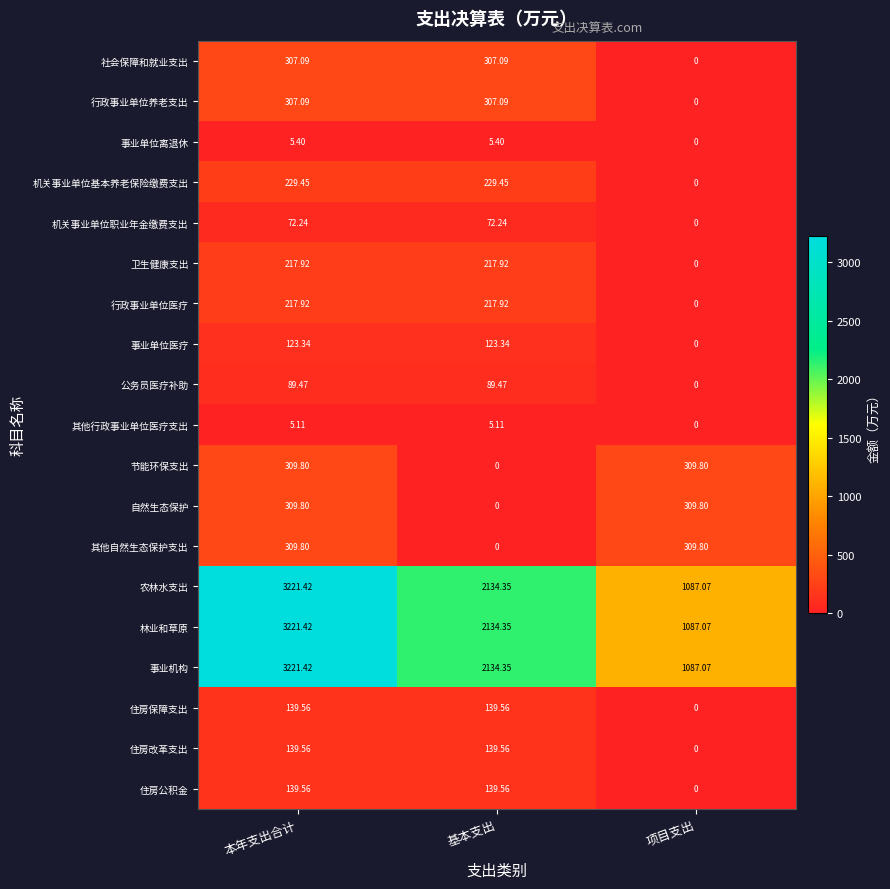

Where does the 节能环保支出 series first go above 309?

本年支出合计